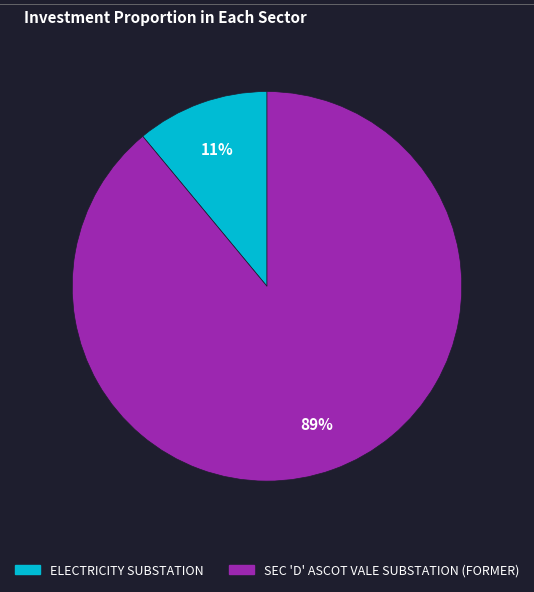

True or false: ELECTRICITY SUBSTATION accounts for 11% of the total.

True